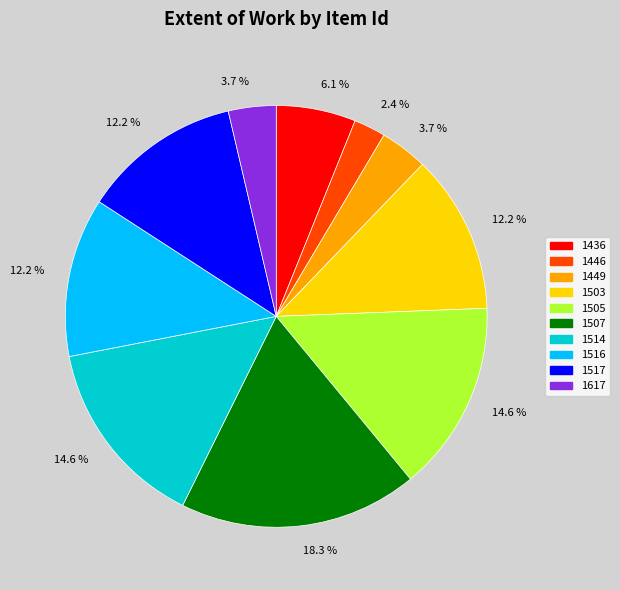

Is there a majority slice in this chart?

No